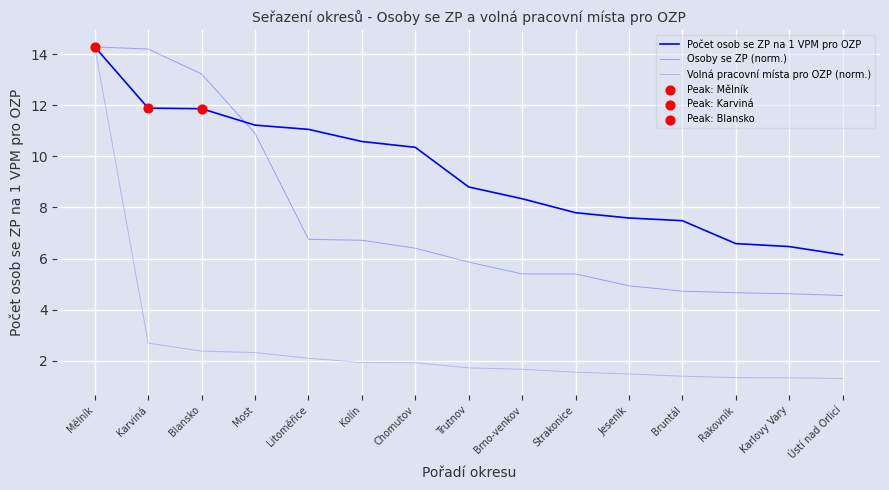

Does the chart have visible grid lines?

Yes